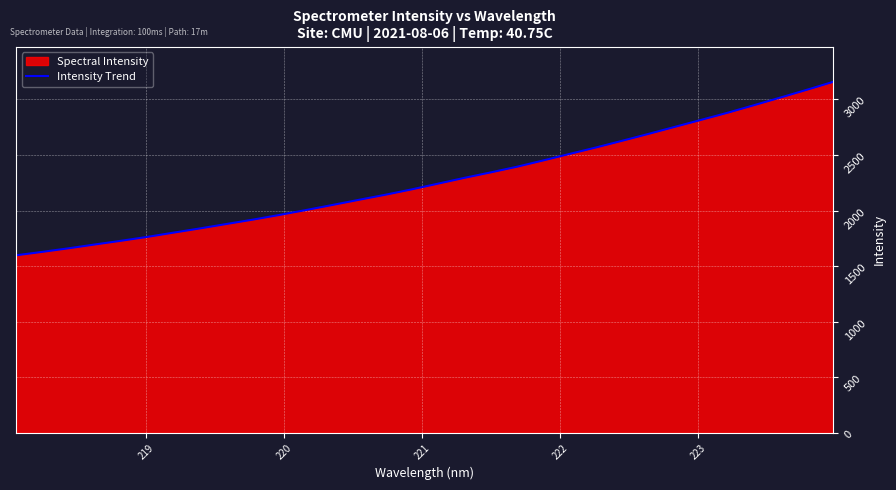

What is the difference between the maximum and minimum values?

1560.3